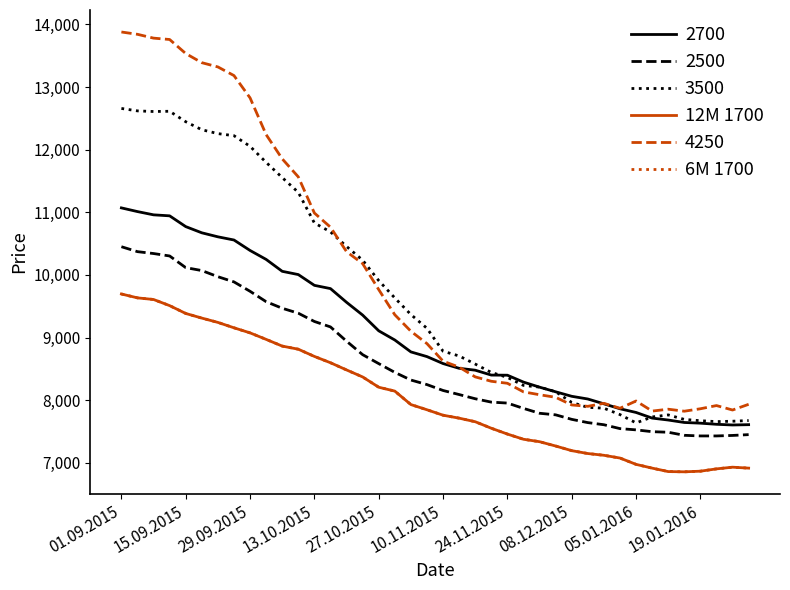

Is this an area chart (filled region under the line)?

No